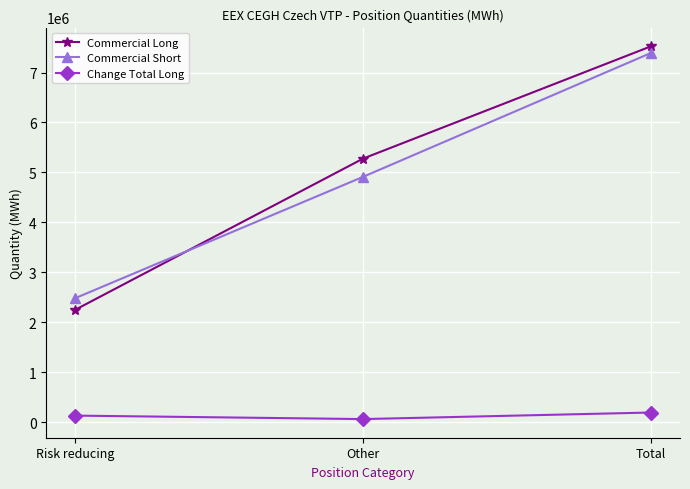

What is the smallest value displayed?

61975